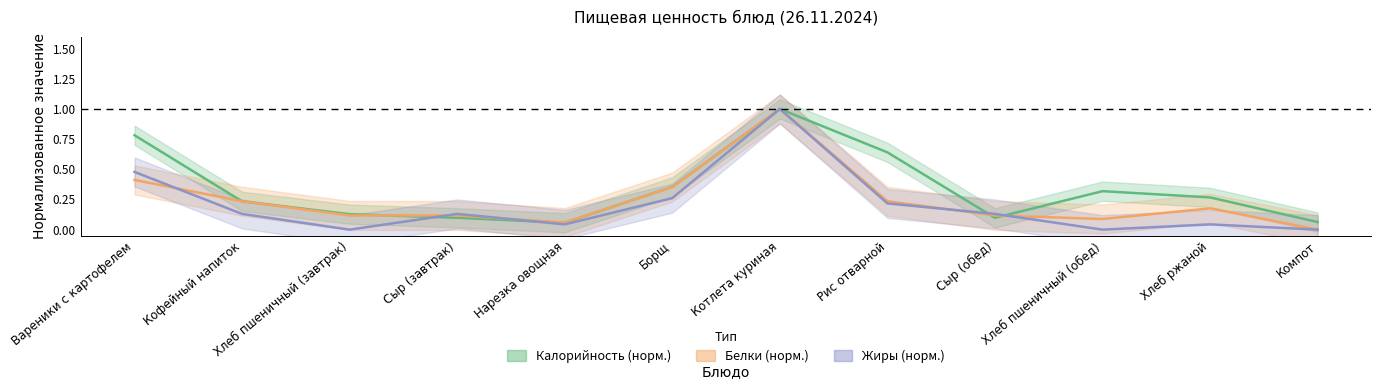

How many times do Белки (норм.) and Жиры (норм.) cross each other?

5